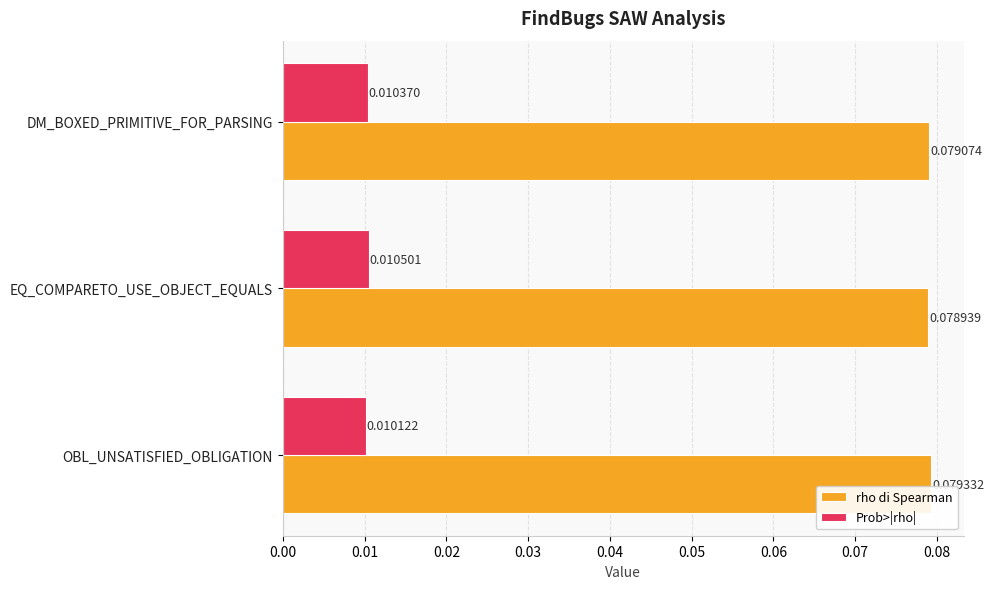

Which series has the widest spread of values?

rho di Spearman